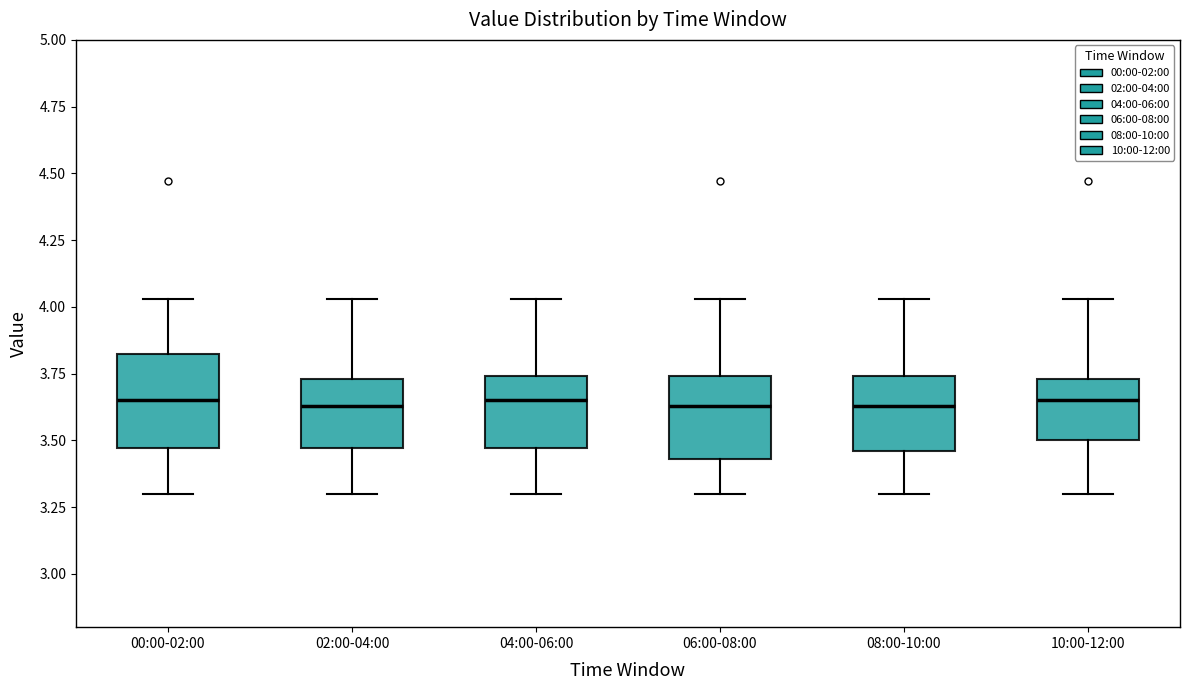

Reading left to right, transcribe this box plot: for each box, give where its median line is, the range the box spans, and where its two whiskers end, as read against the y-axis. The values are not printed on the chart, so give them approximately, as read against the axis.

00:00-02:00: median 3.65, box 3.45 to 3.85, whiskers 3.30 to 4.05
02:00-04:00: median 3.65, box 3.45 to 3.75, whiskers 3.30 to 4.05
04:00-06:00: median 3.65, box 3.45 to 3.75, whiskers 3.30 to 4.05
06:00-08:00: median 3.65, box 3.45 to 3.75, whiskers 3.30 to 4.05
08:00-10:00: median 3.65, box 3.45 to 3.75, whiskers 3.30 to 4.05
10:00-12:00: median 3.65, box 3.50 to 3.75, whiskers 3.30 to 4.05